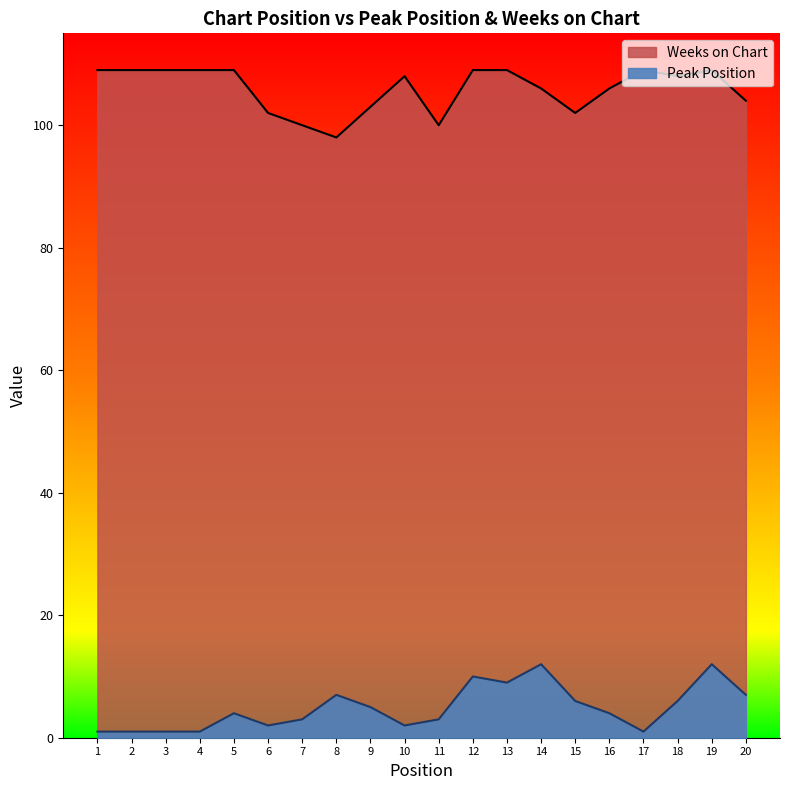

In Peak Position, how many points are higher than both neighbors (excluding endpoints)?

5